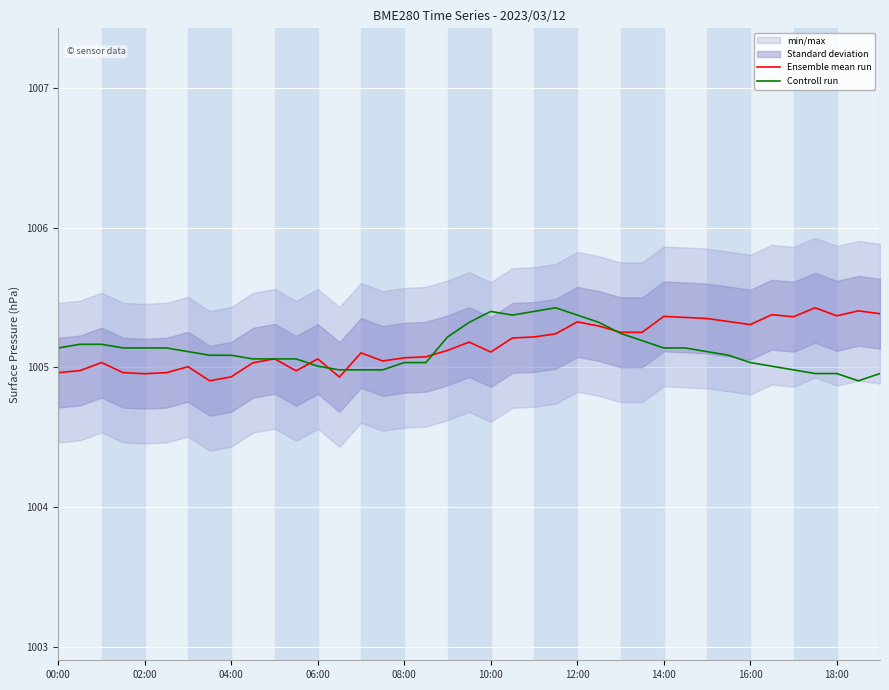

What is the sum of the Ensemble mean run values at 12:00 and 10:00?

2010.4